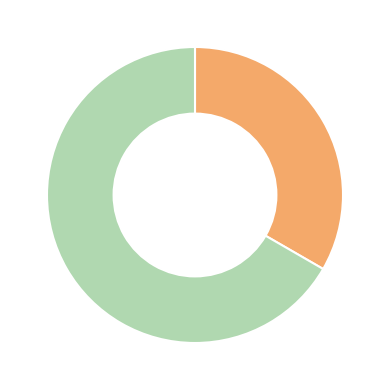

Does any single category account for the majority?

Yes